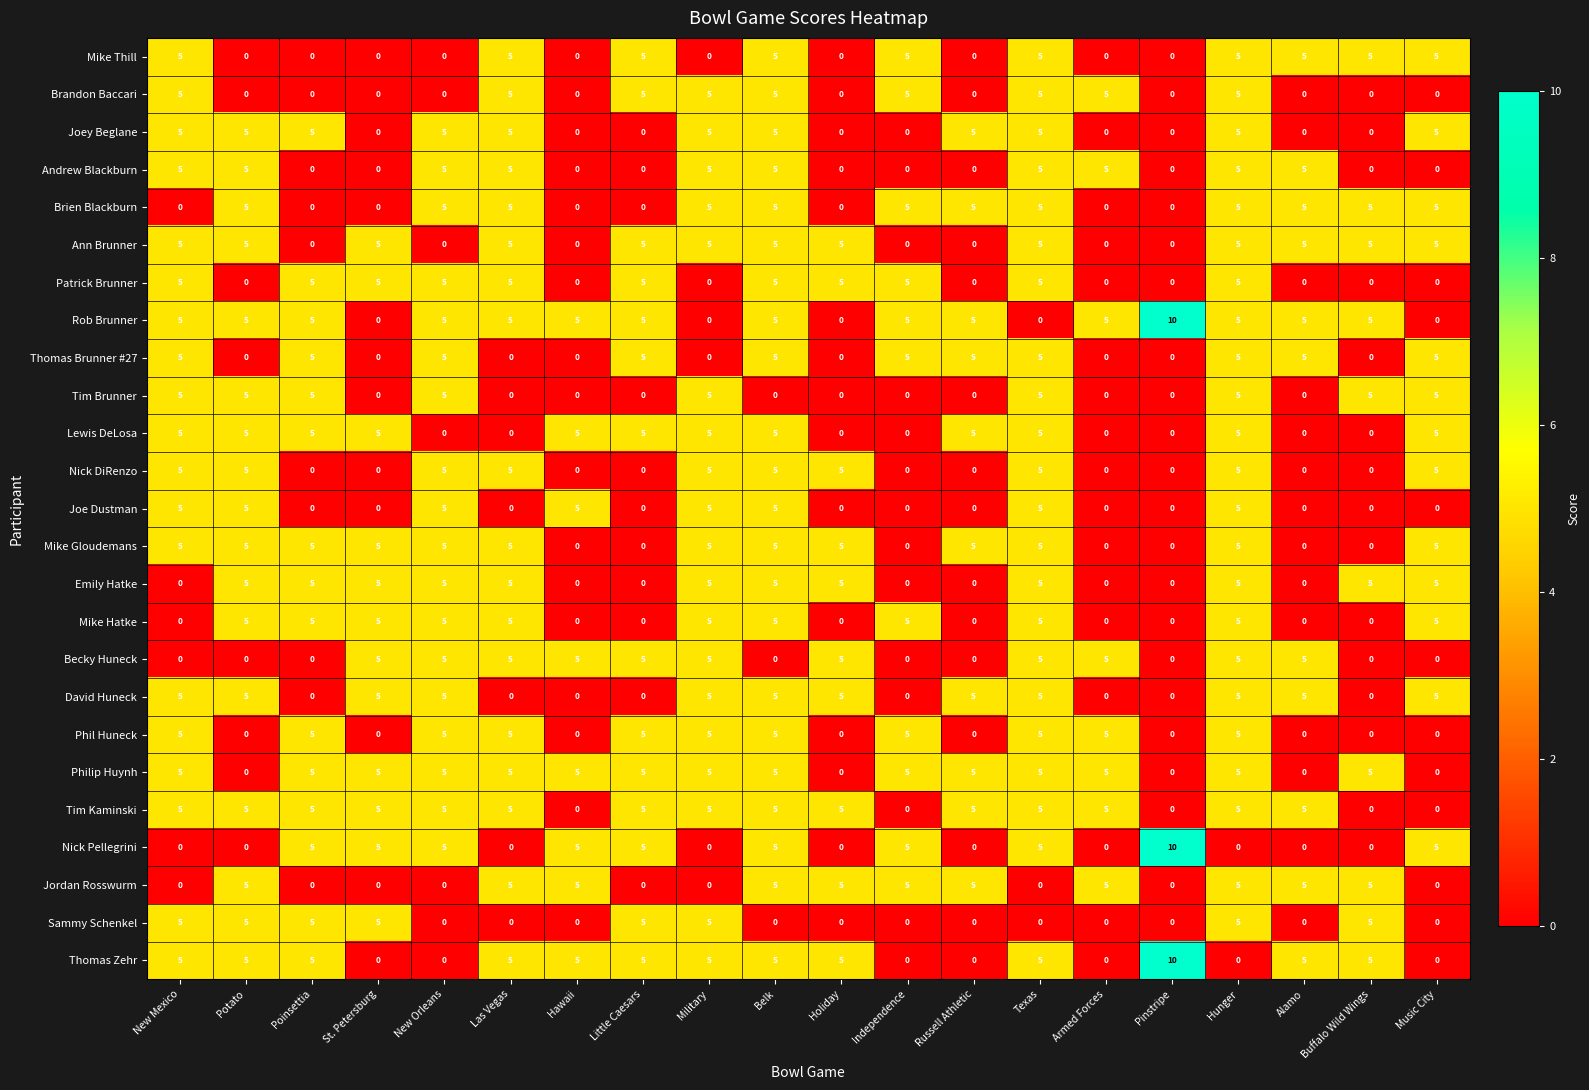

What is the sum of all Tim Kaminski values?

75